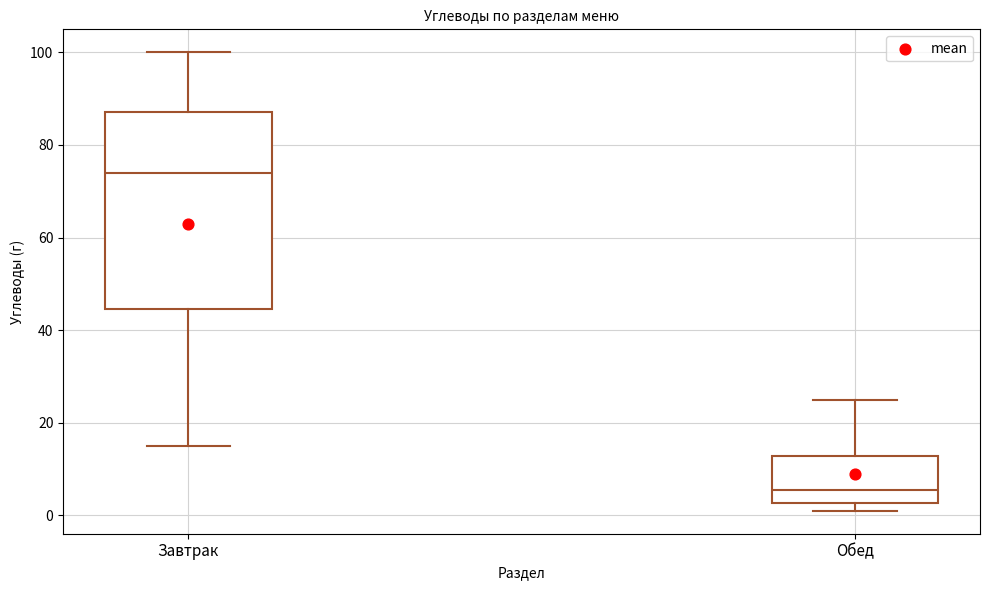

Comparing the boxes themselves (not the whiskers), which one is the tallest?

Завтрак